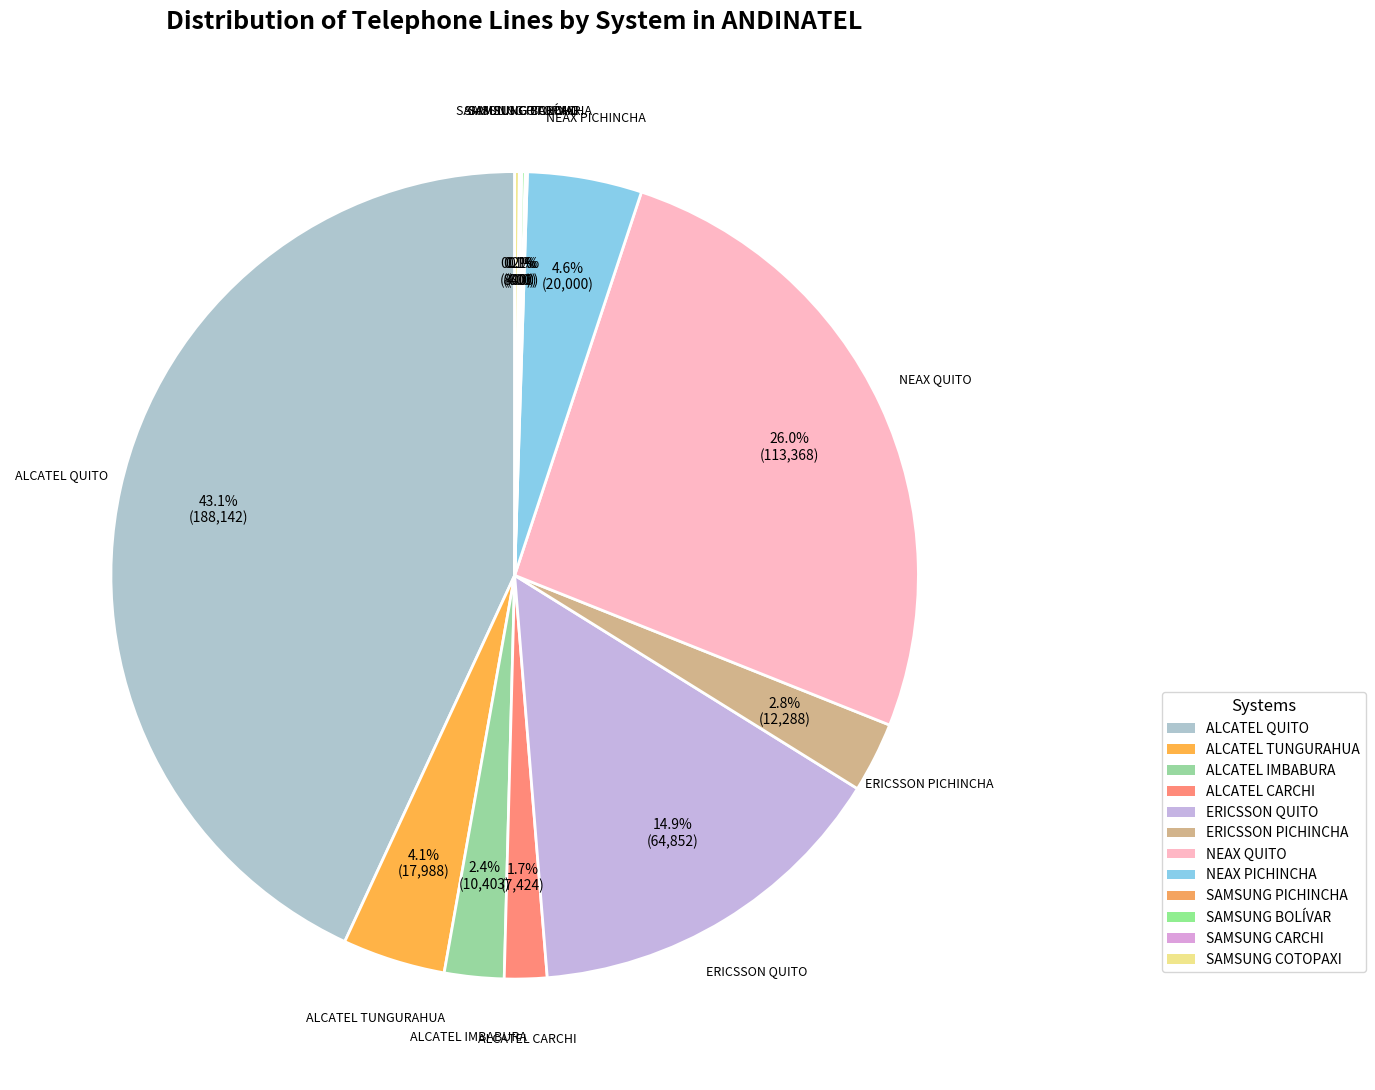

What is the total percentage of ERICSSON PICHINCHA and ERICSSON QUITO?

17.7%